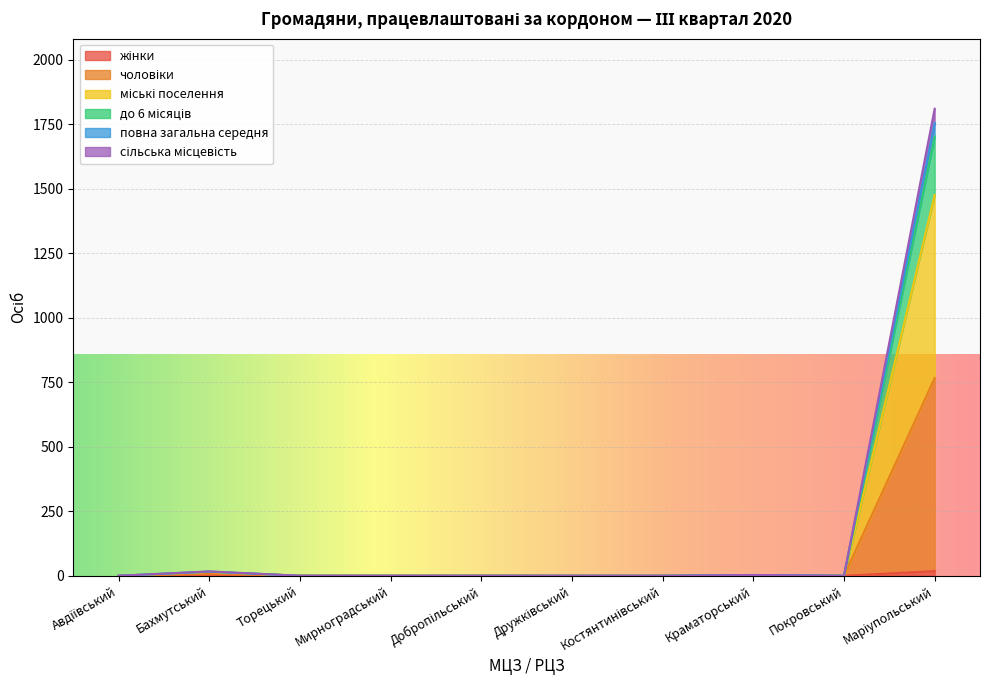

How many data points in сільська місцевість are above 0?

3